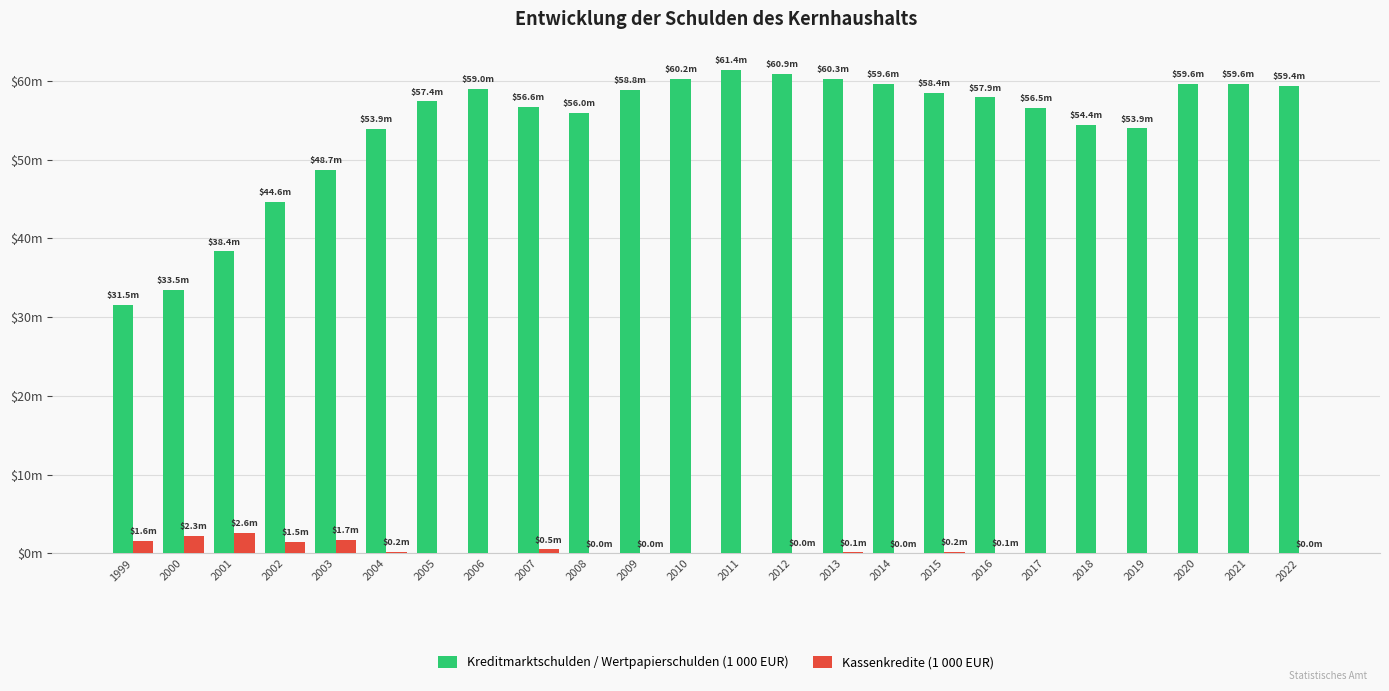

Which series has the largest range (max minus min)?

Kreditmarktschulden / Wertpapierschulden (1 000 EUR)